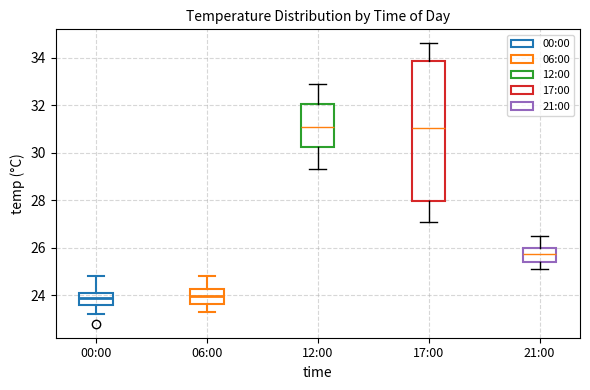

Which box is the tallest, from its lower edge to its upper edge?

17:00